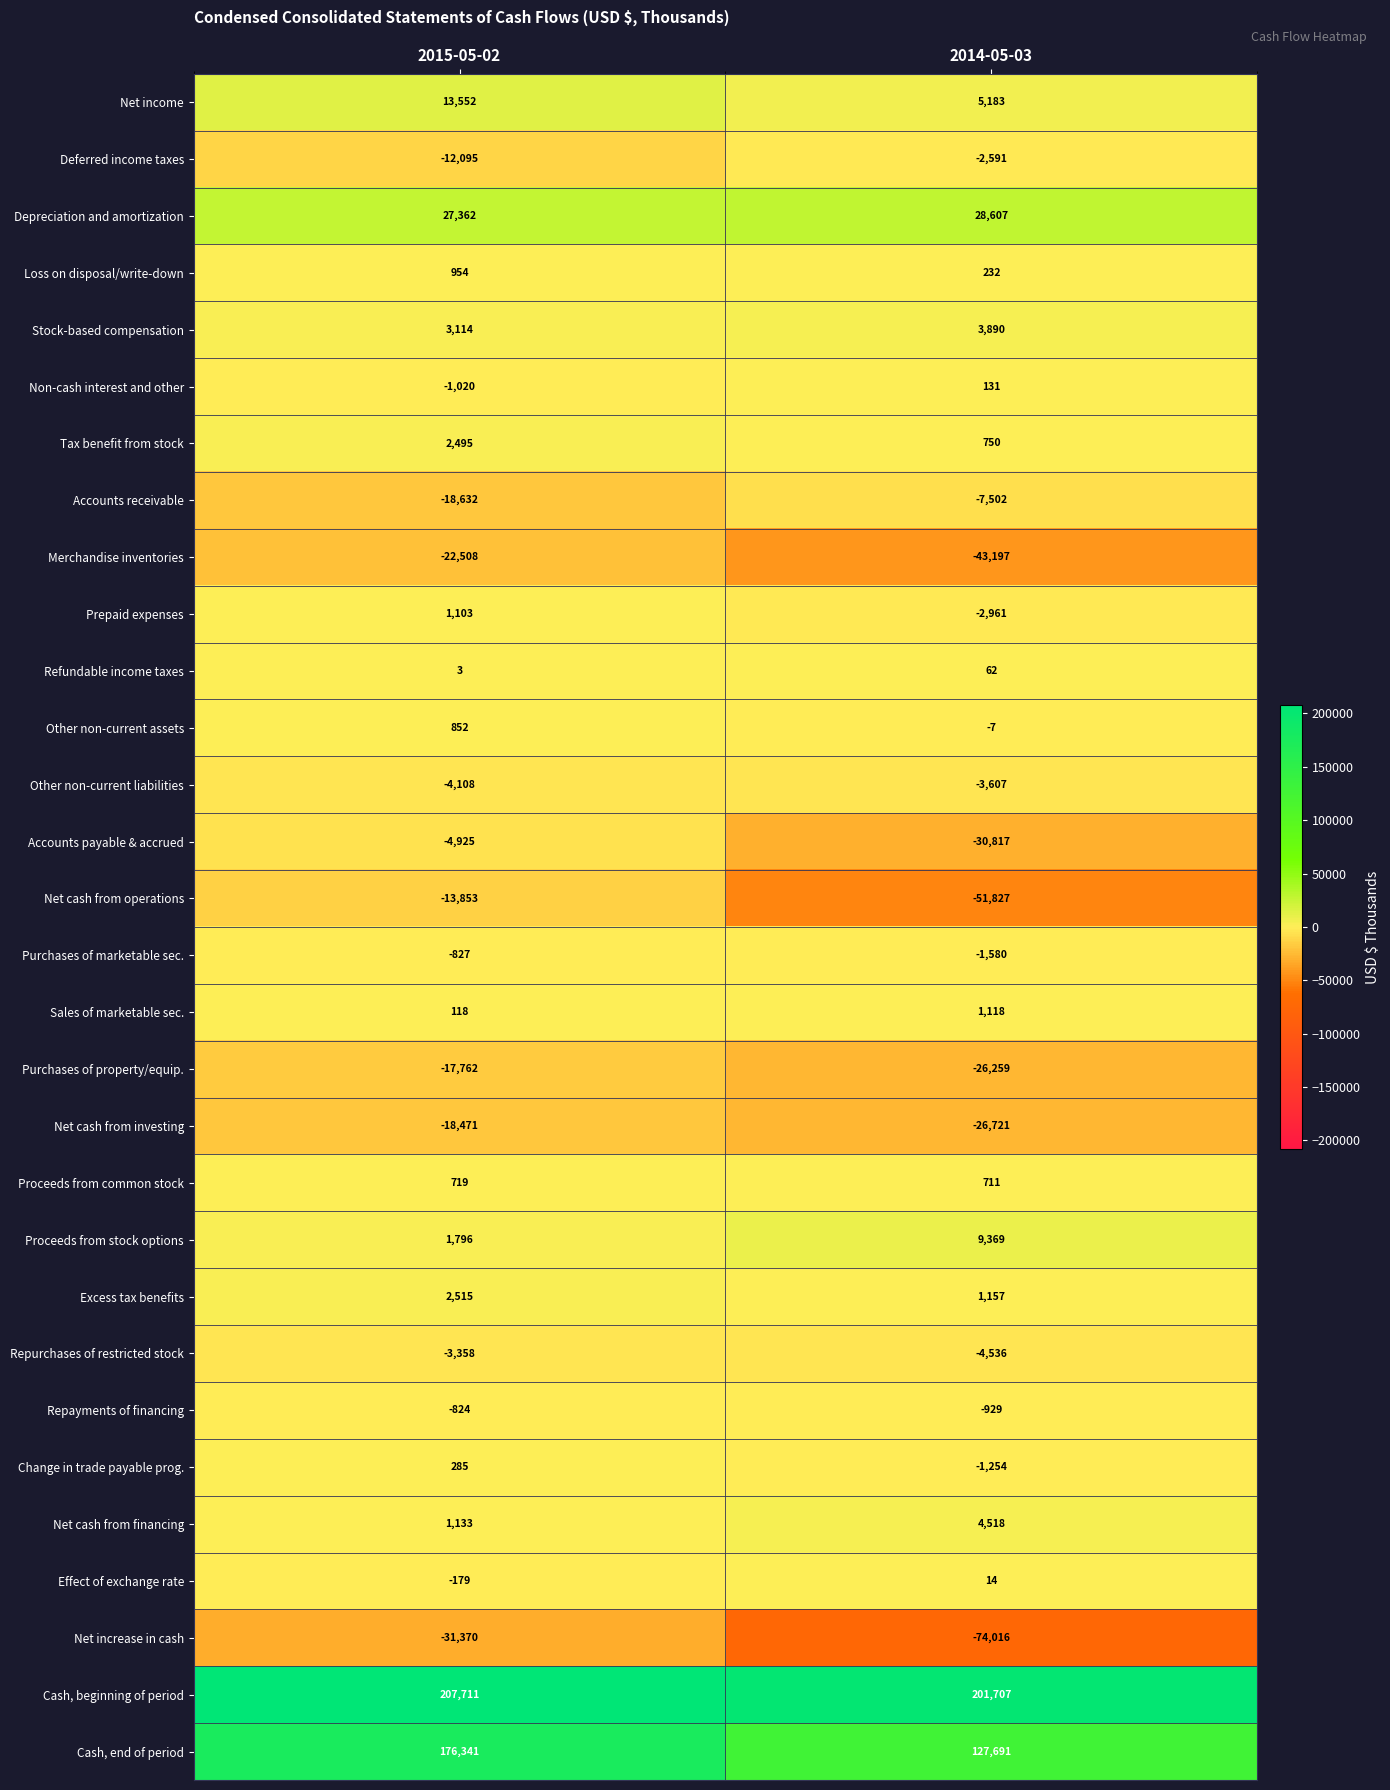

What is the sum of the Net cash from operations values at 2014-05-03 and 2015-05-02?

-65680